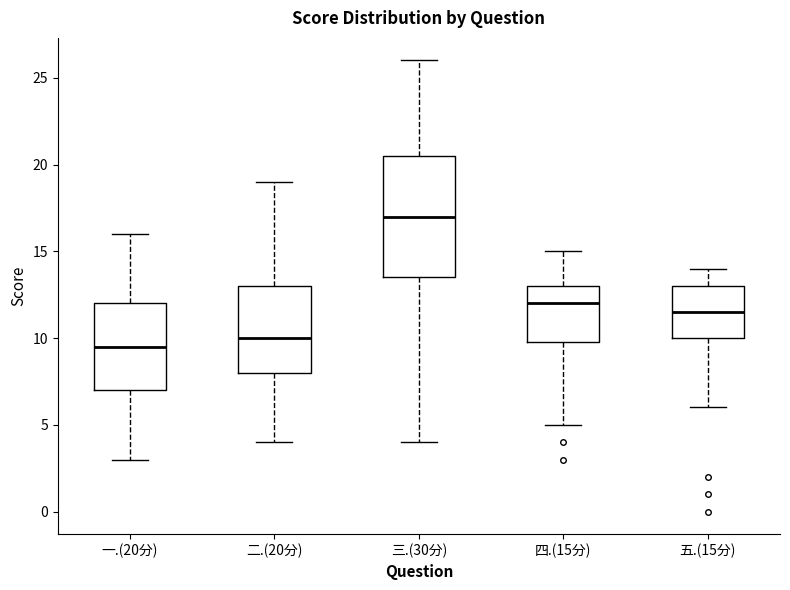

Where is the lower edge of the box for 一.(20分) on the y-axis? The values are not printed on the chart, so give them approximately, as read against the axis.

7.0